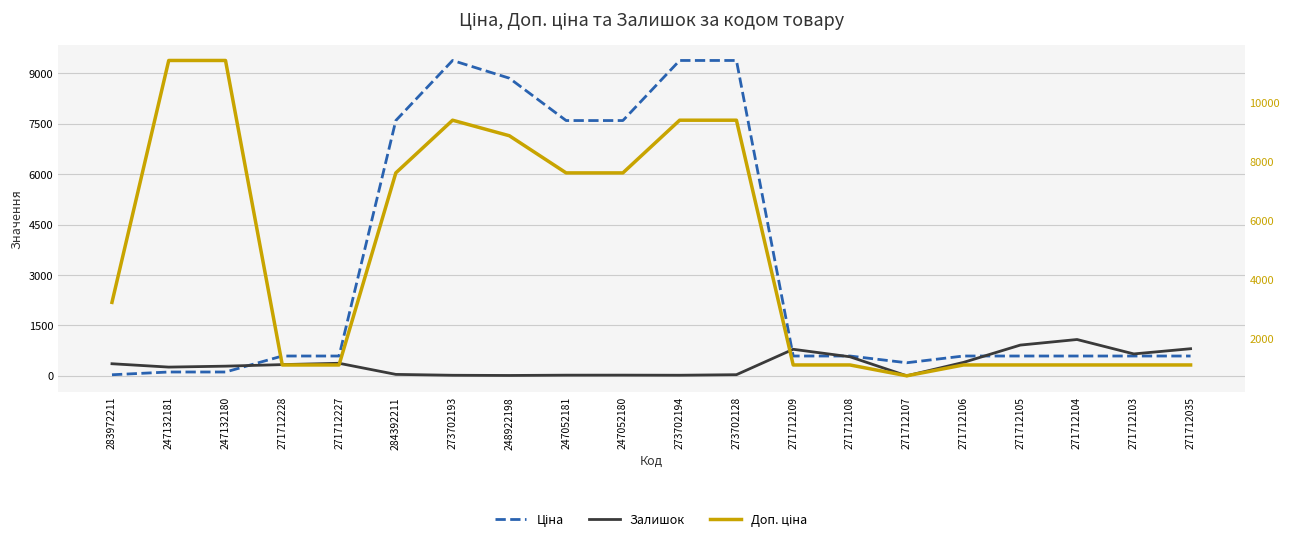

Is the value of Залишок at 273702194 greater than the value of Ціна at 283972211?

No